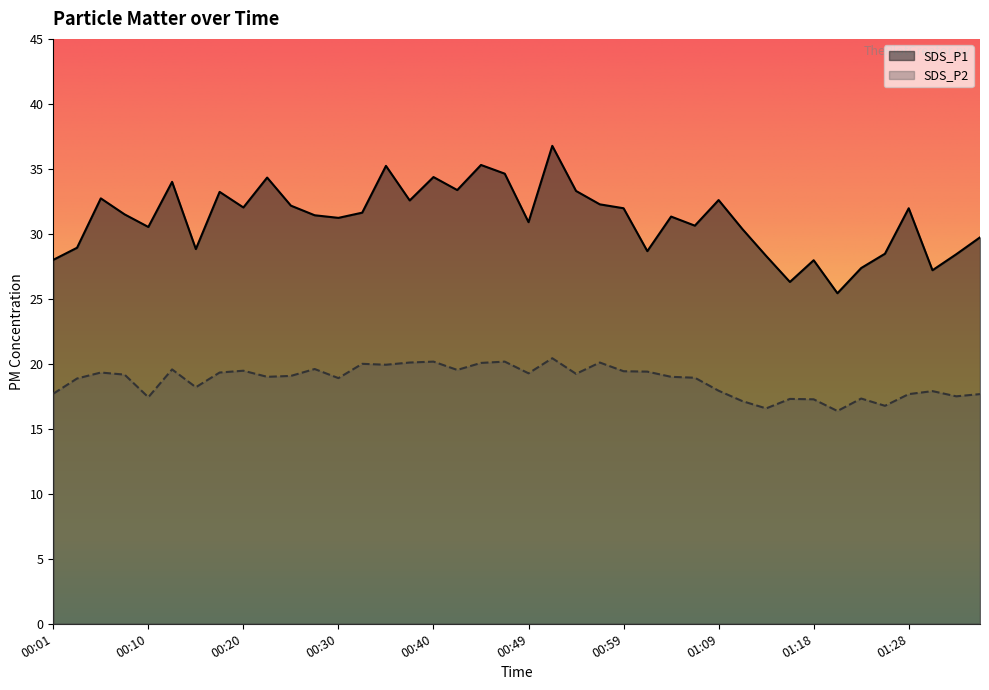

Does the chart have visible grid lines?

No